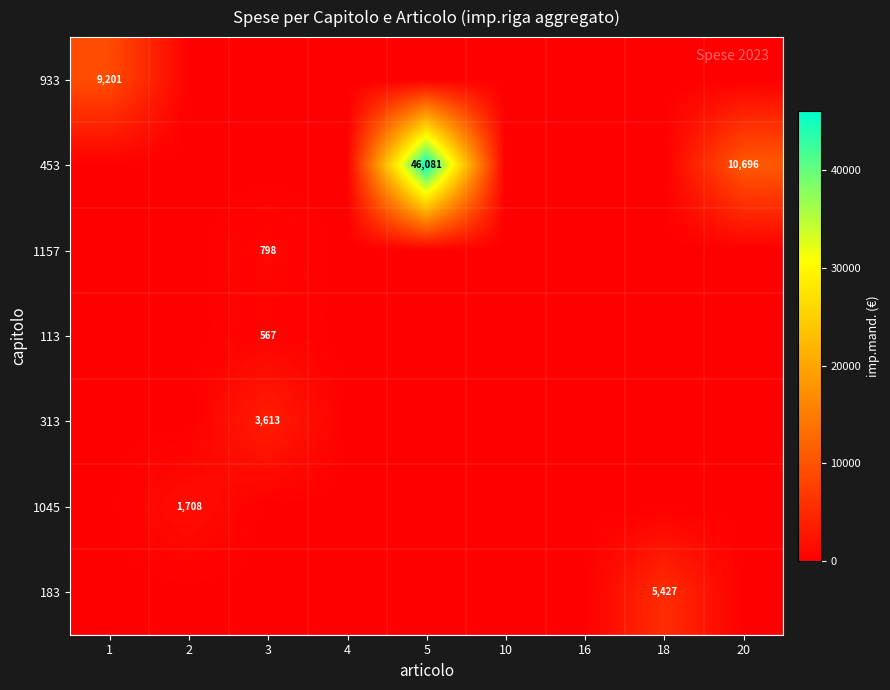

At 4, list the series in order from smallest to largest.

933, 453, 1157, 113, 313, 1045, 183